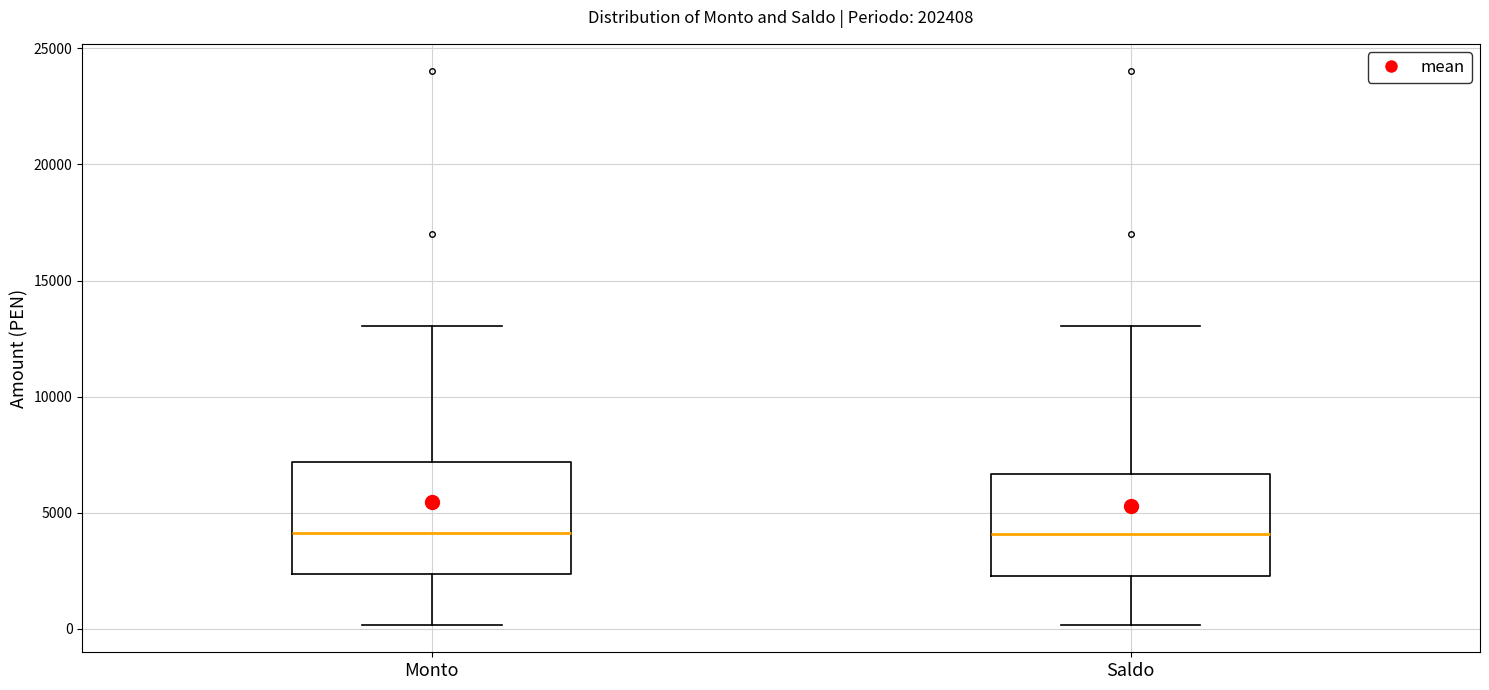

Reading left to right, transcribe this box plot: for each box, give where its median line is, the range the box spans, and where its two whiskers end, as read against the y-axis. The values are not printed on the chart, so give them approximately, as read against the axis.

Monto: median 4000, box 2500 to 7000, whiskers 0 to 13000
Saldo: median 4000, box 2500 to 6500, whiskers 0 to 13000